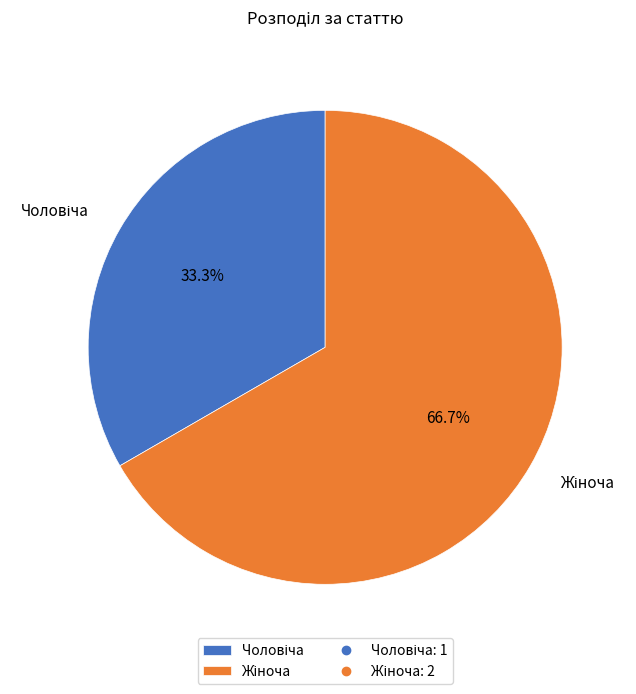

Is there a majority slice in this chart?

Yes